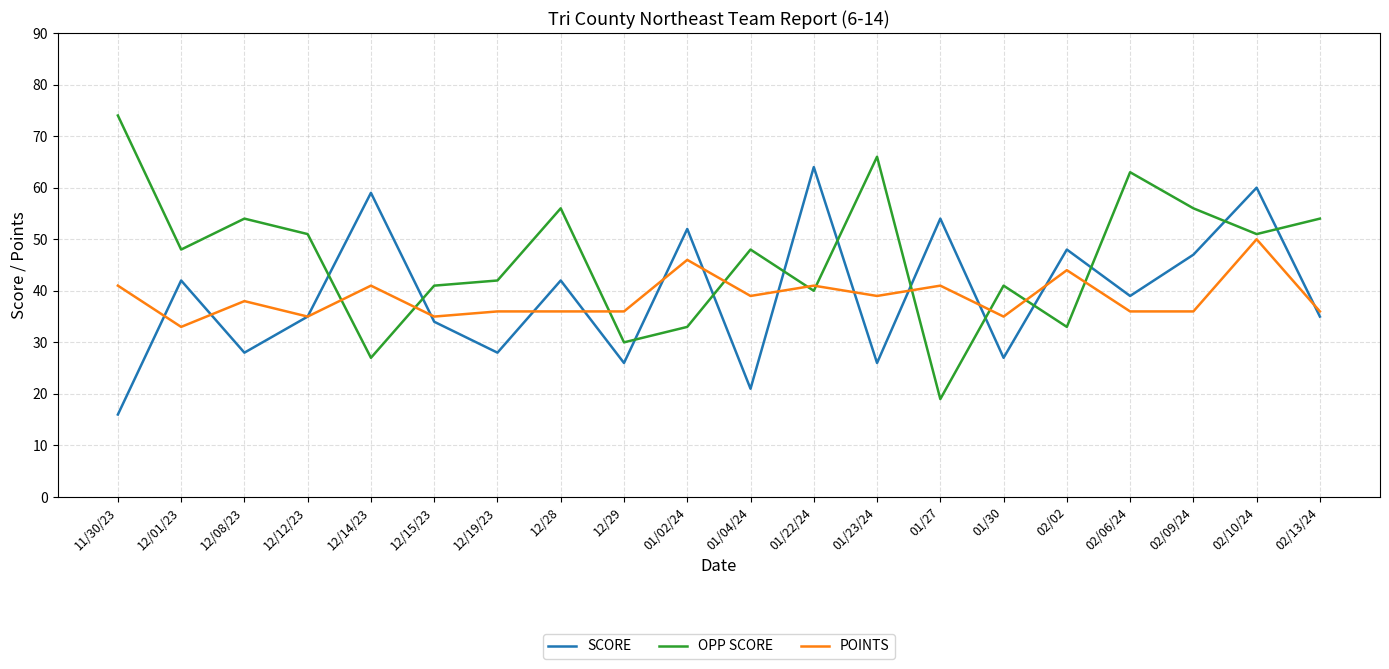

True or false: OPP SCORE has more than 2 points higher than both neighbors.

True